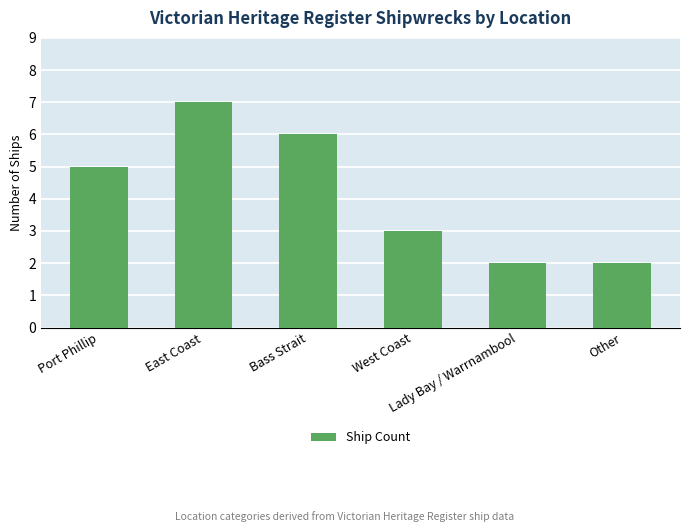

What is the change in value from East Coast to Lady Bay / Warrnambool?

-5